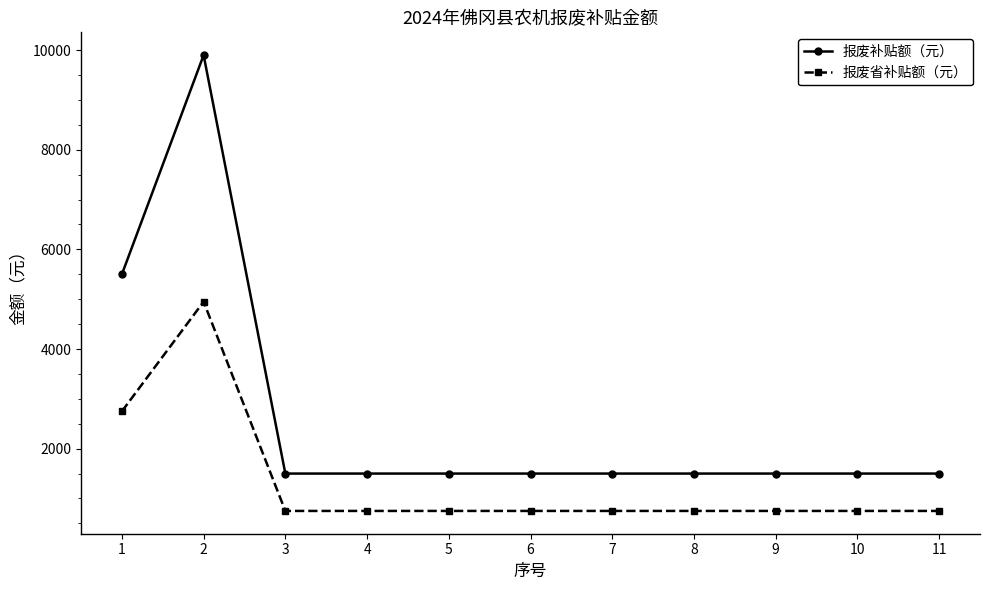

What is the total value across all series at 1?

8250